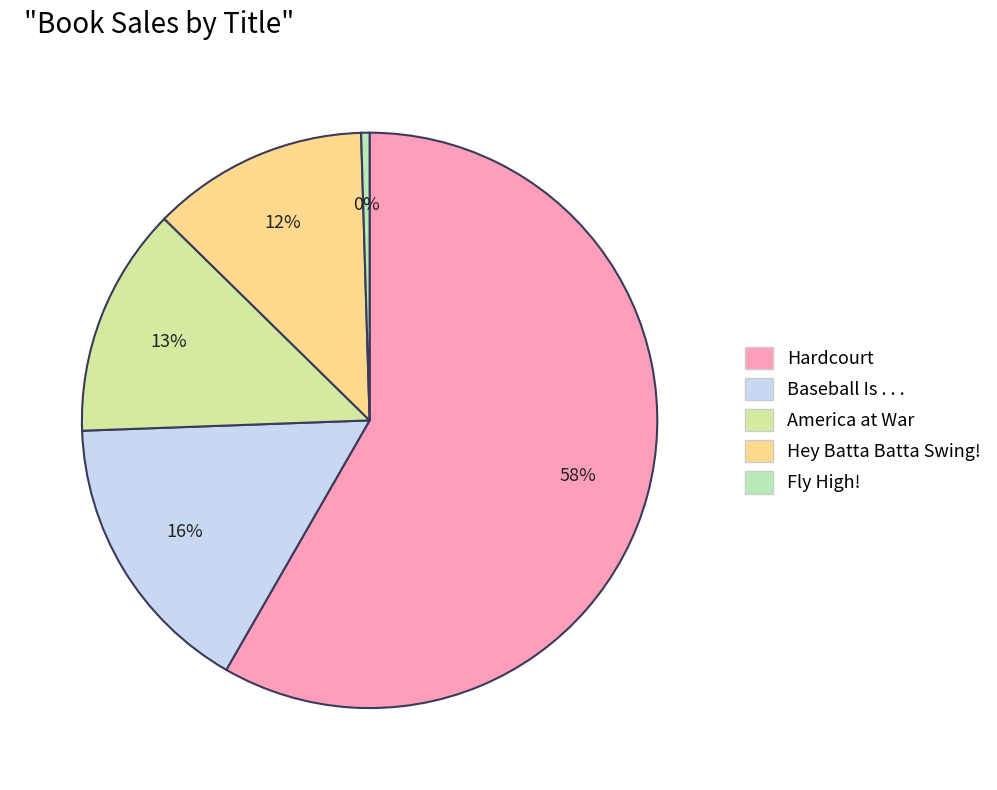

Count the number of slices in the pie.

5